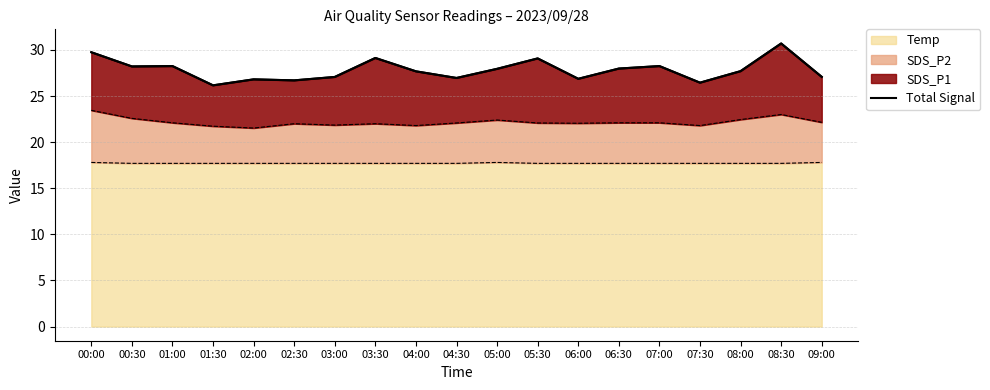

What is the label of the 14th point from the right?

02:30